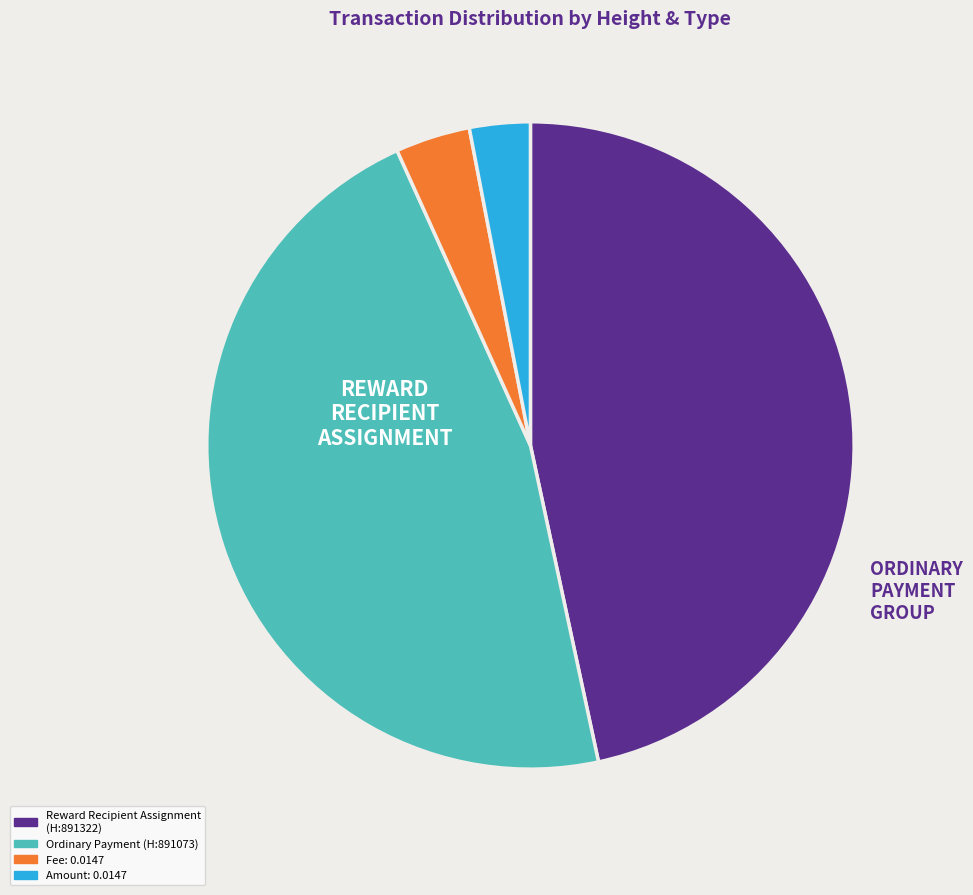

Does any single category account for the majority?

No